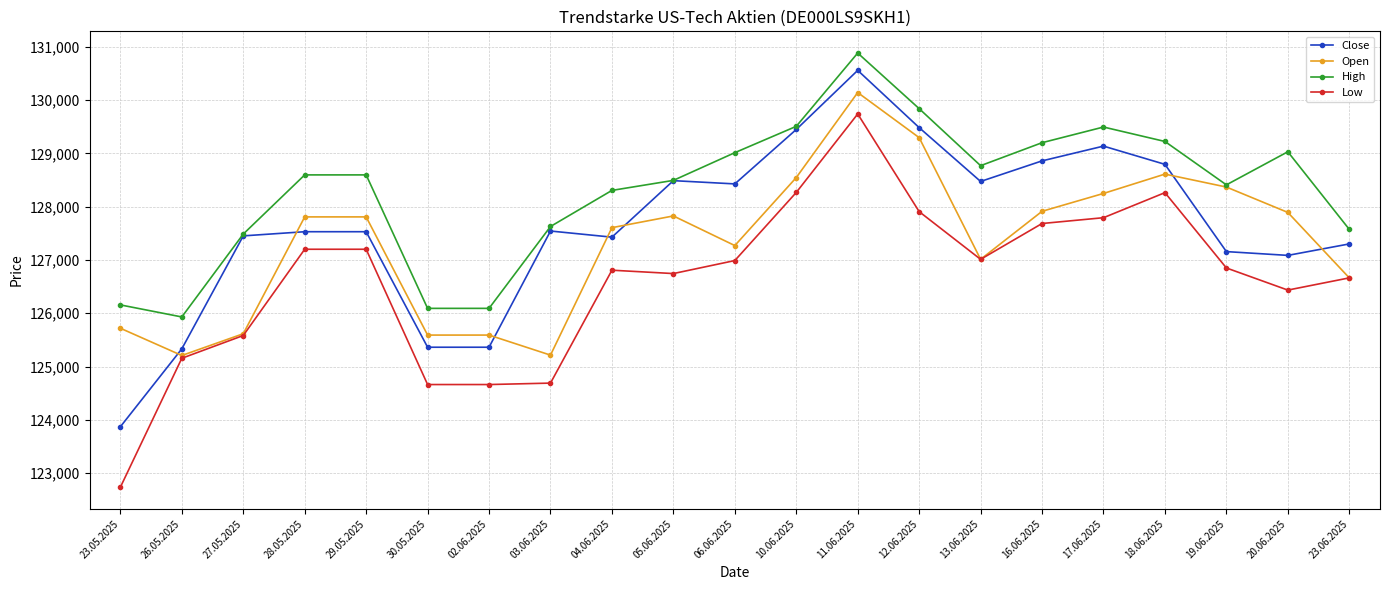

How many categories are shown in the chart?

21